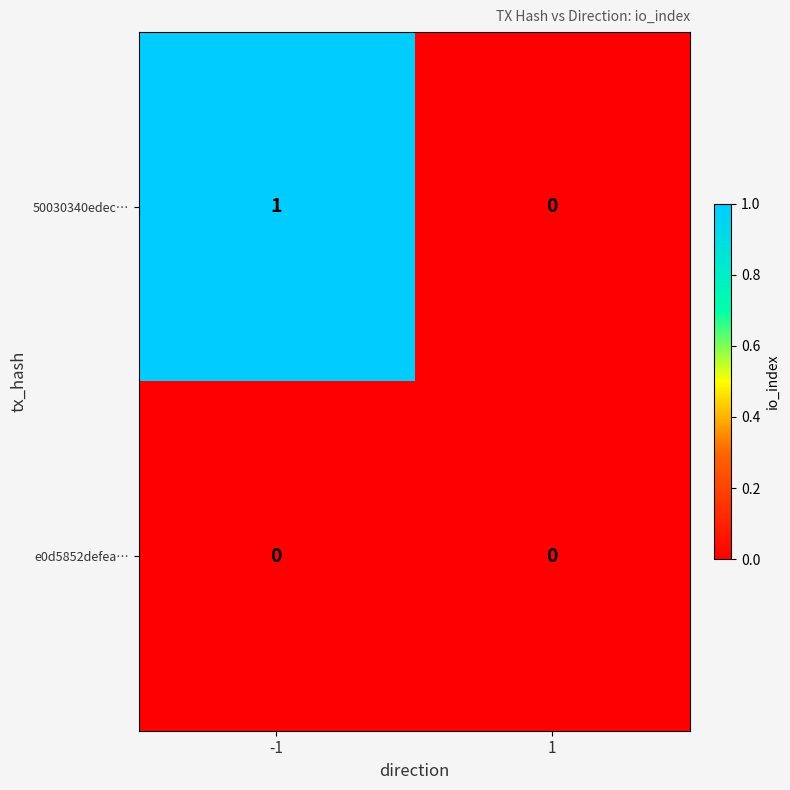

How many data points does each series have?

2